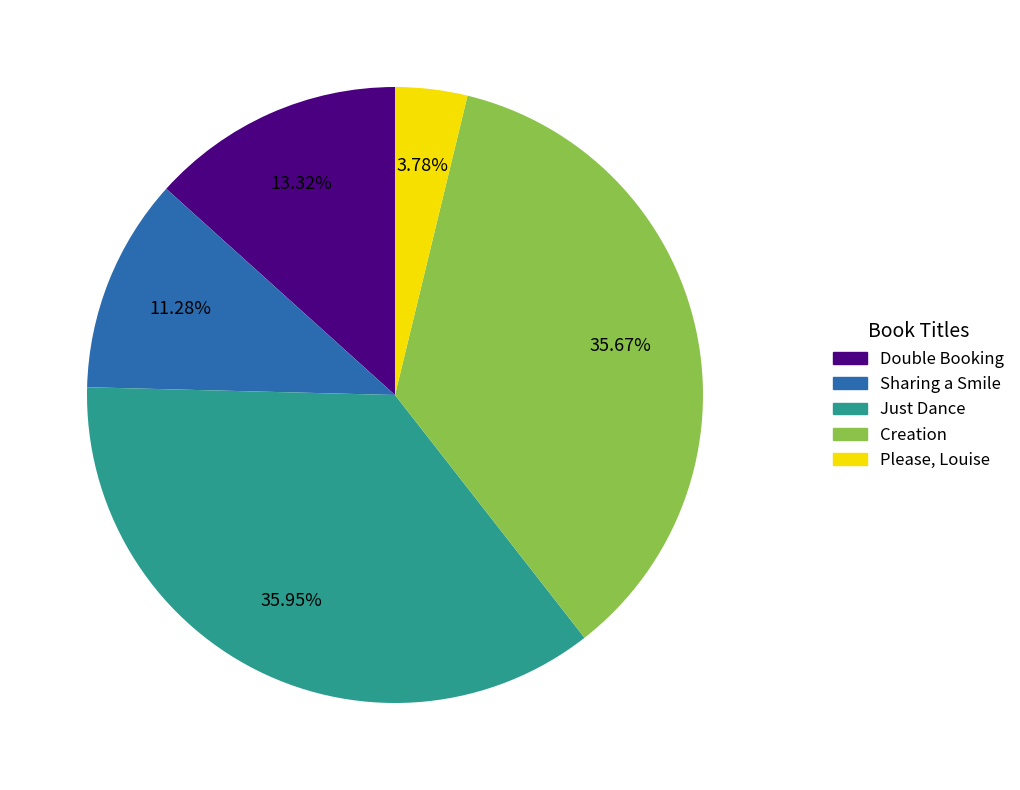

The Double Booking slice represents 22% of the pie. True or false?

False